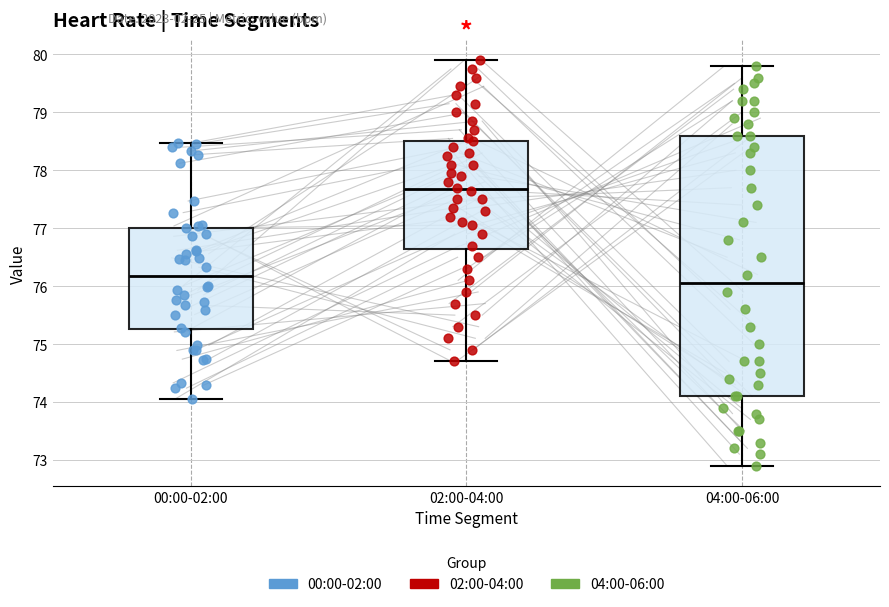

Reading left to right, transcribe this box plot: for each box, give where its median line is, the range the box spans, and where its two whiskers end, as read against the y-axis. The values are not printed on the chart, so give them approximately, as read against the axis.

00:00-02:00: median 76.2, box 75.3 to 77.0, whiskers 74.1 to 78.5
02:00-04:00: median 77.7, box 76.7 to 78.5, whiskers 74.7 to 79.9
04:00-06:00: median 76.1, box 74.1 to 78.6, whiskers 72.9 to 79.8